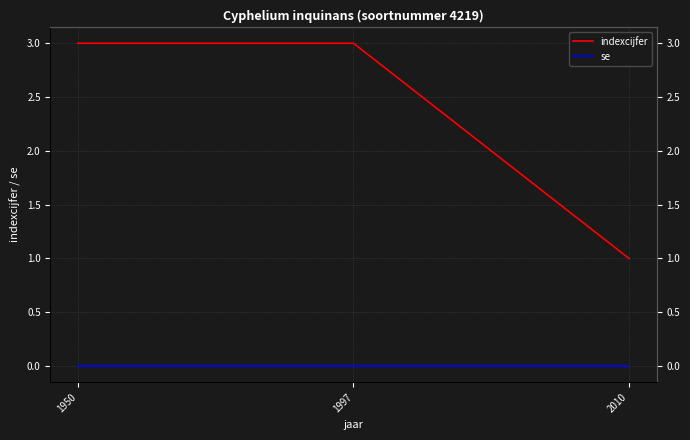

At which label is se closest to 0?

1950